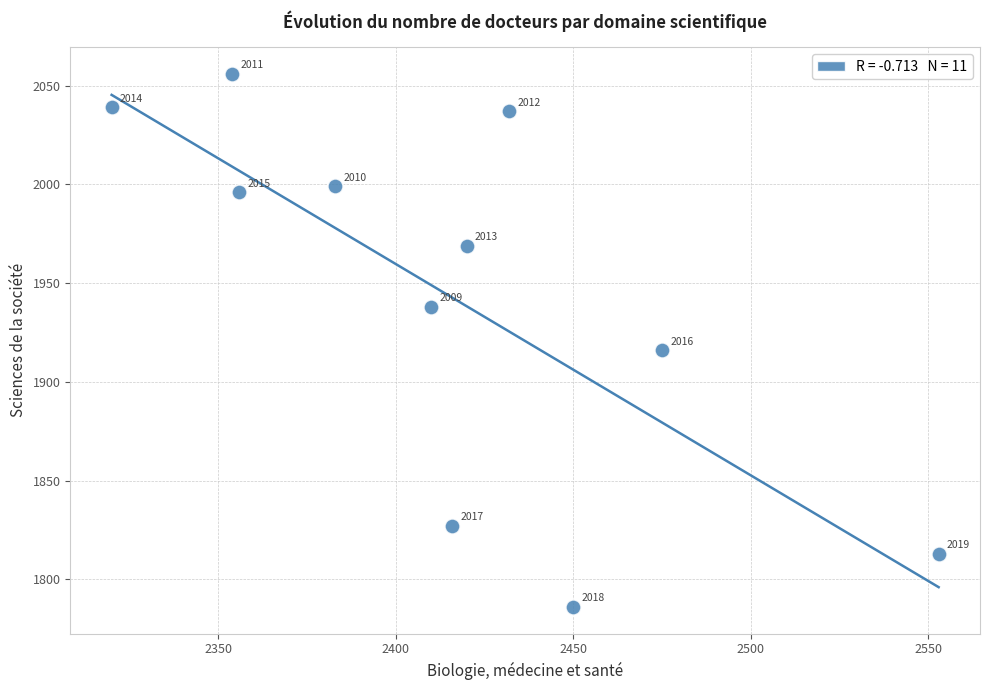

What Y value in the scatter plot is closest to 1921?

1916